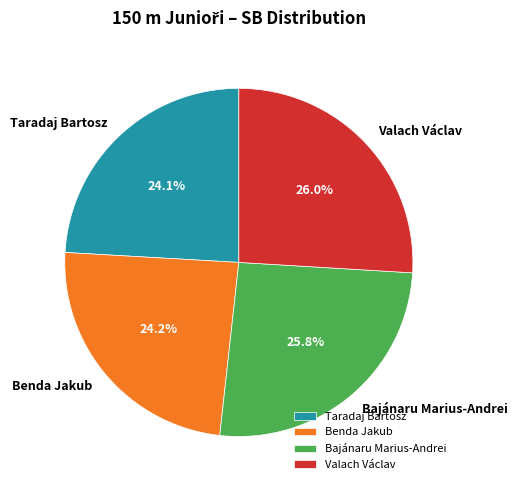

To the nearest percent, what is the combined percentage of Bajánaru Marius-Andrei and Valach Václav?

52%